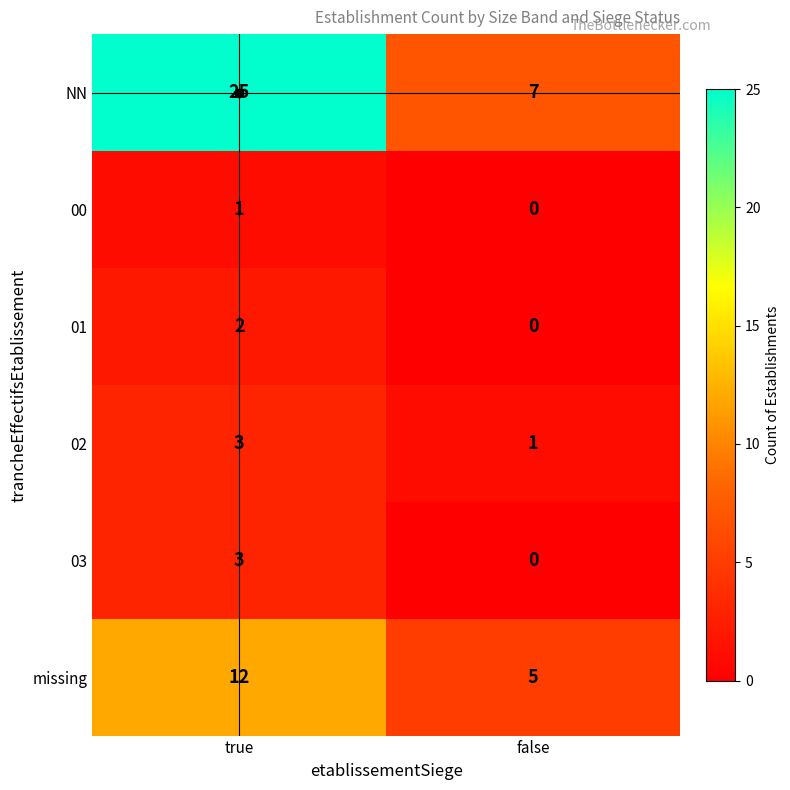

The value of NN at true is 7. True or false?

False